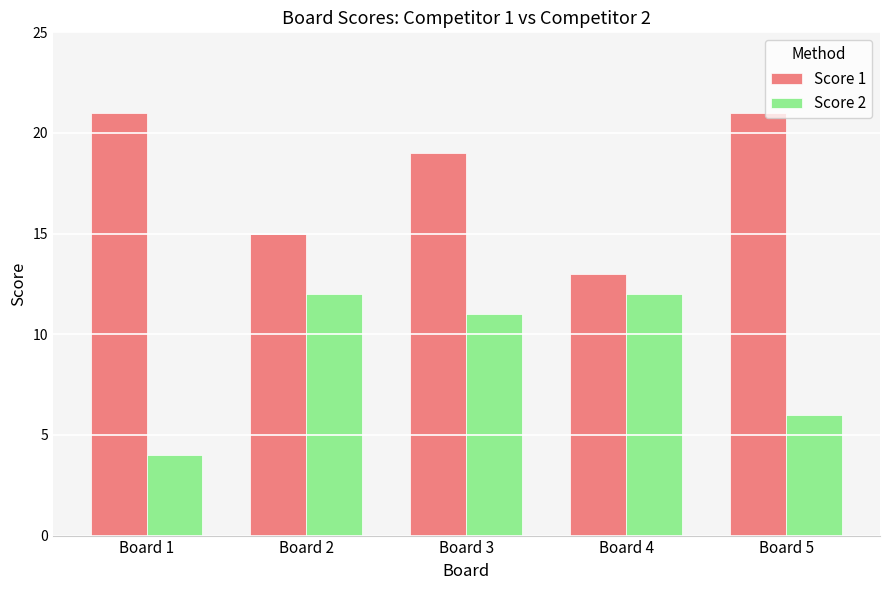

What is the approximate value of Score 1 at Board 3?

19